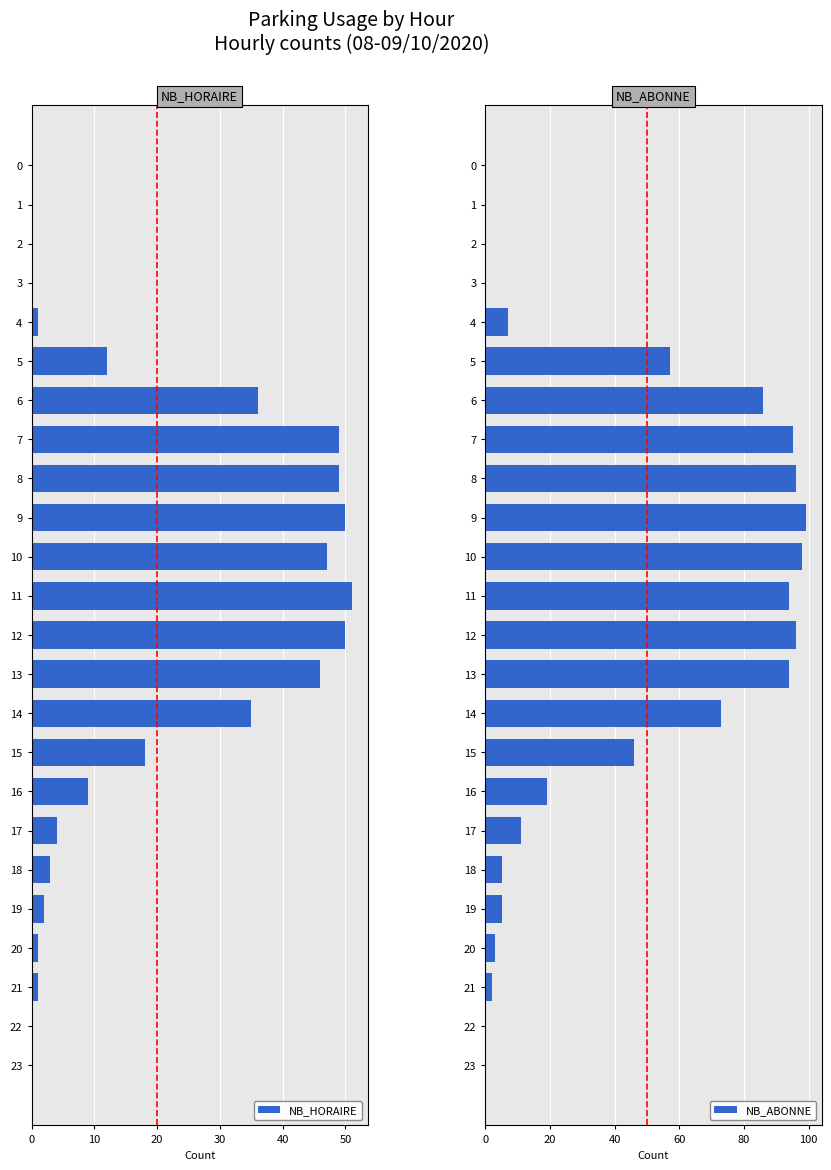

What is the label of the 7th bar from the right?

17